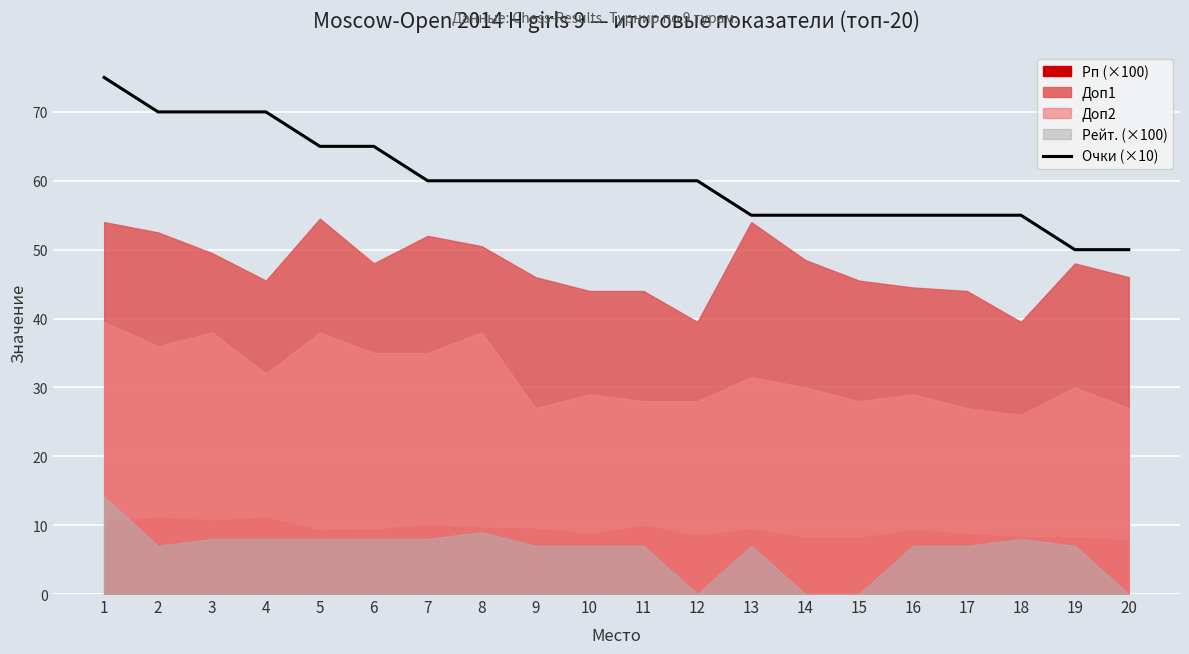

The value at 17 is 72. True or false?

False